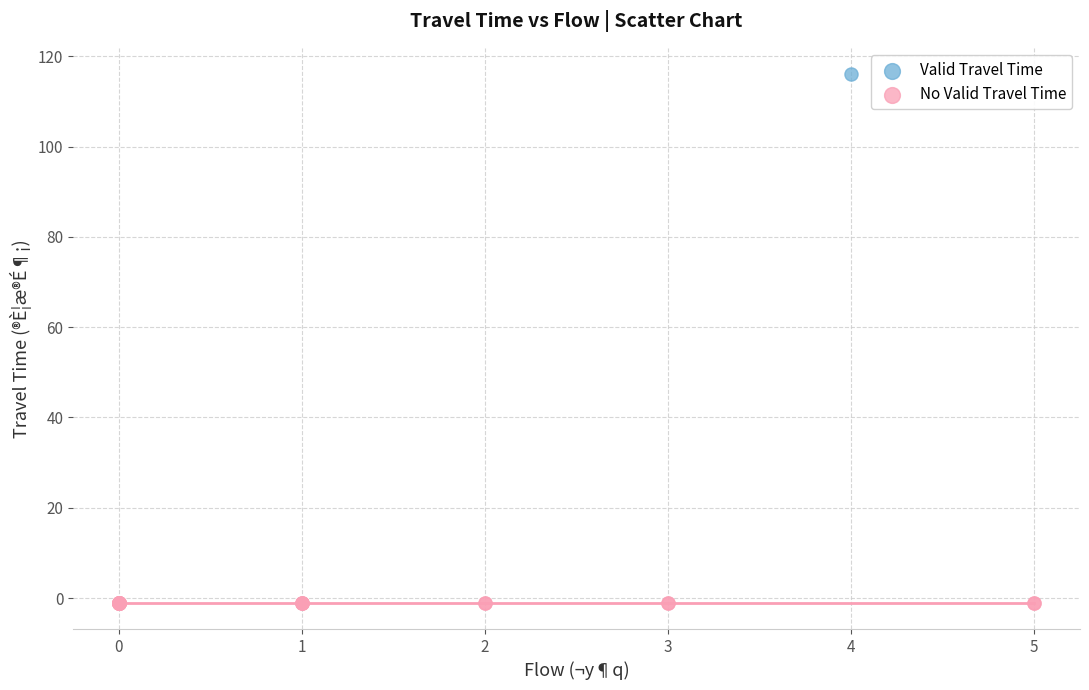

Which series contains the highest Y value?

Valid Travel Time